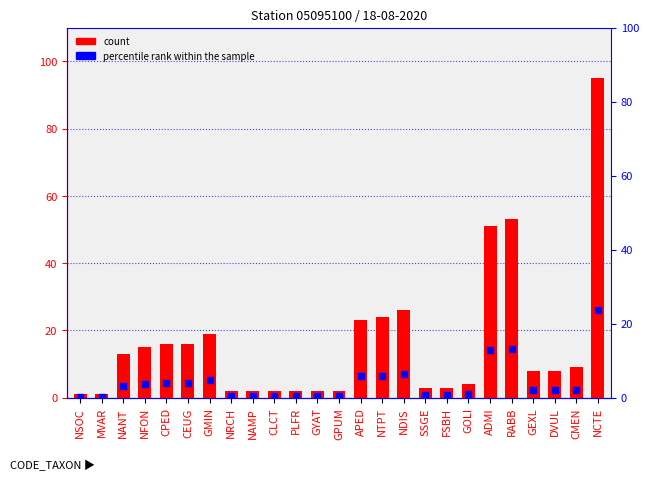

What are all the series names shown in the legend?

count, percentile rank within the sample